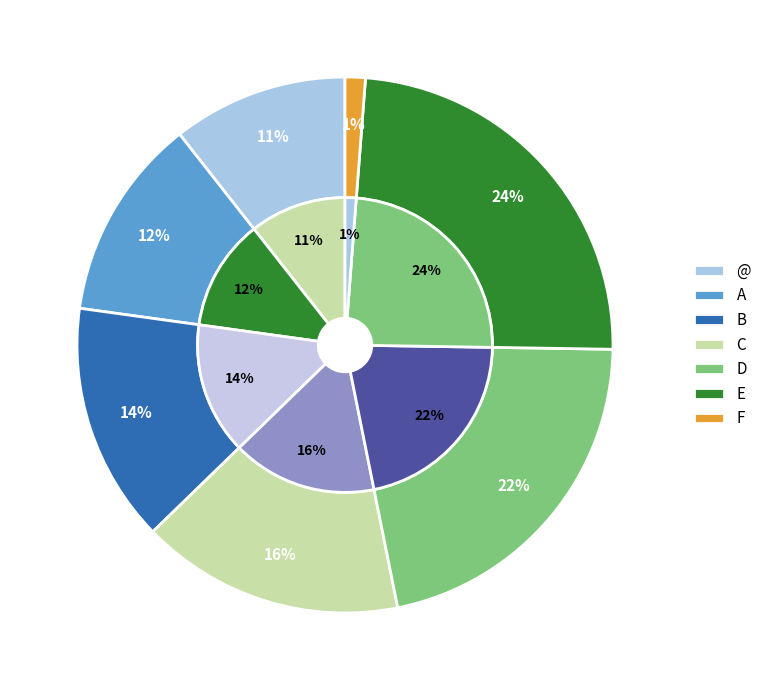

To the nearest percent, what is the combined percentage of C and B?

30%